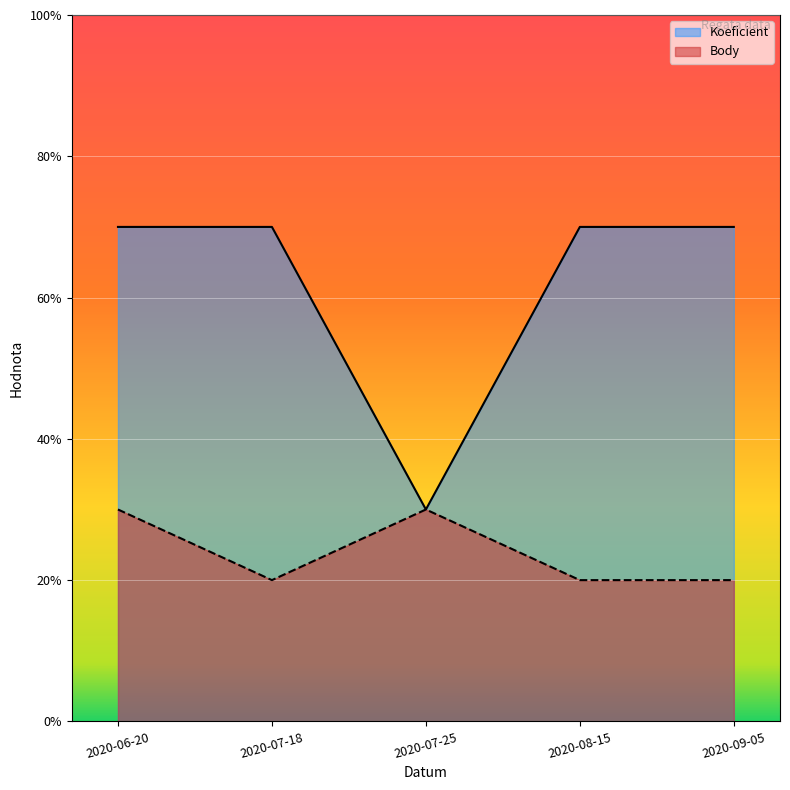

True or false: Body and Koeficient intersect in this chart.

False